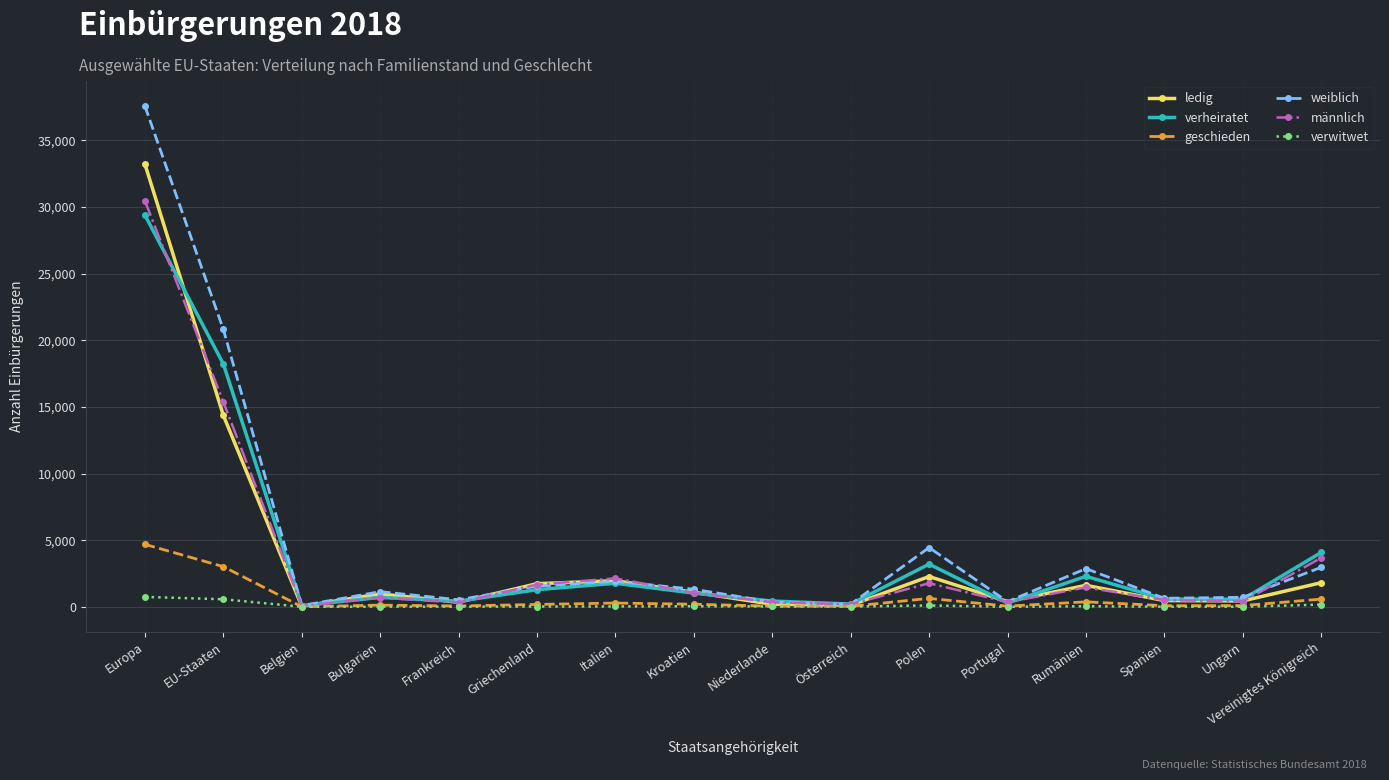

Which series ends up on top after the final intersection of weiblich and verheiratet?

verheiratet